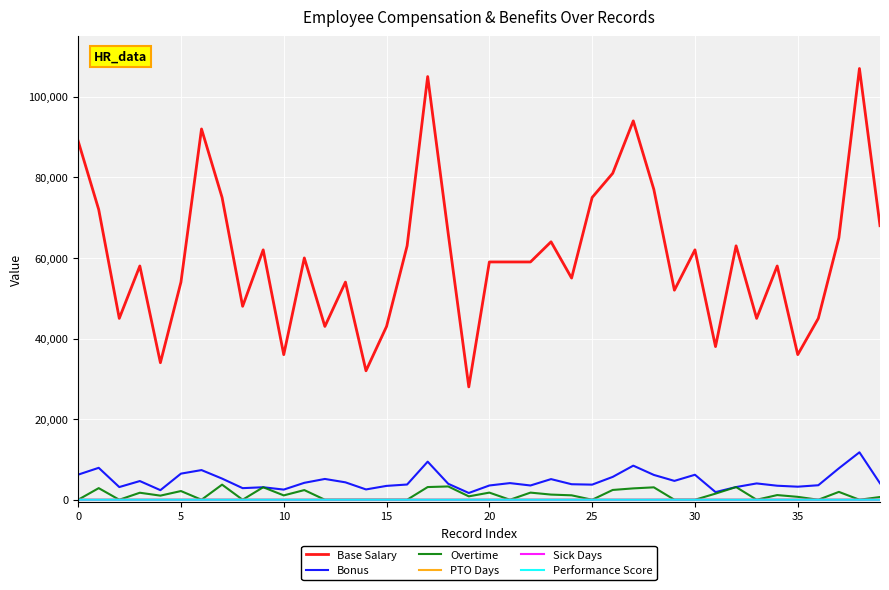

What is the greatest value displayed?

107000